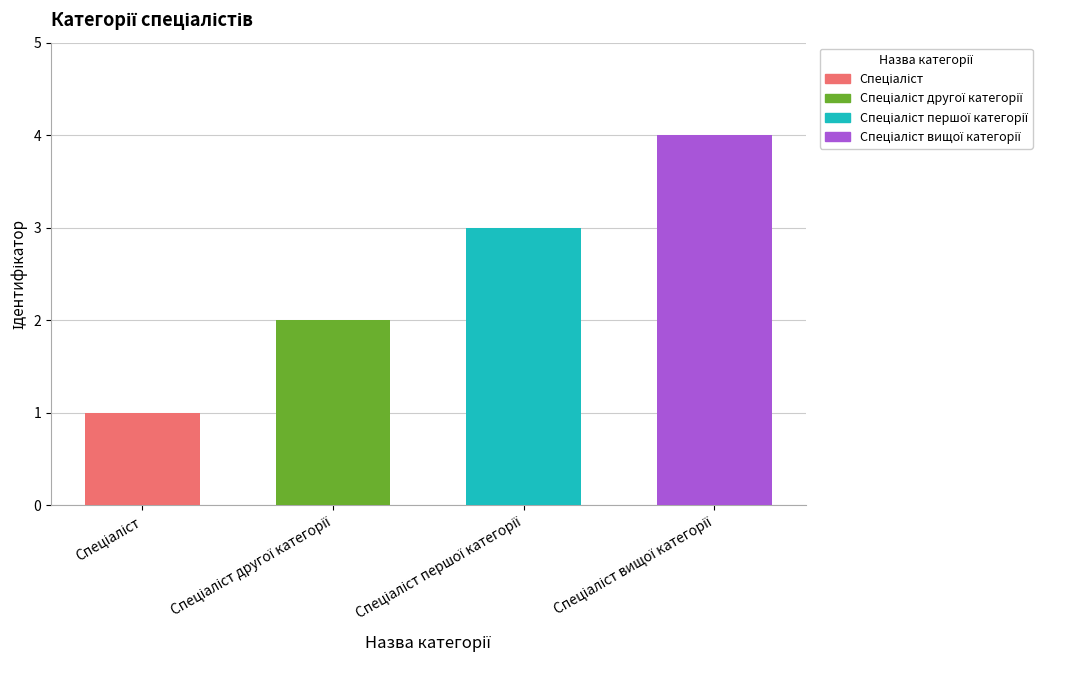

What is the label of the 4th bar from the left?

Спеціаліст вищої категорії